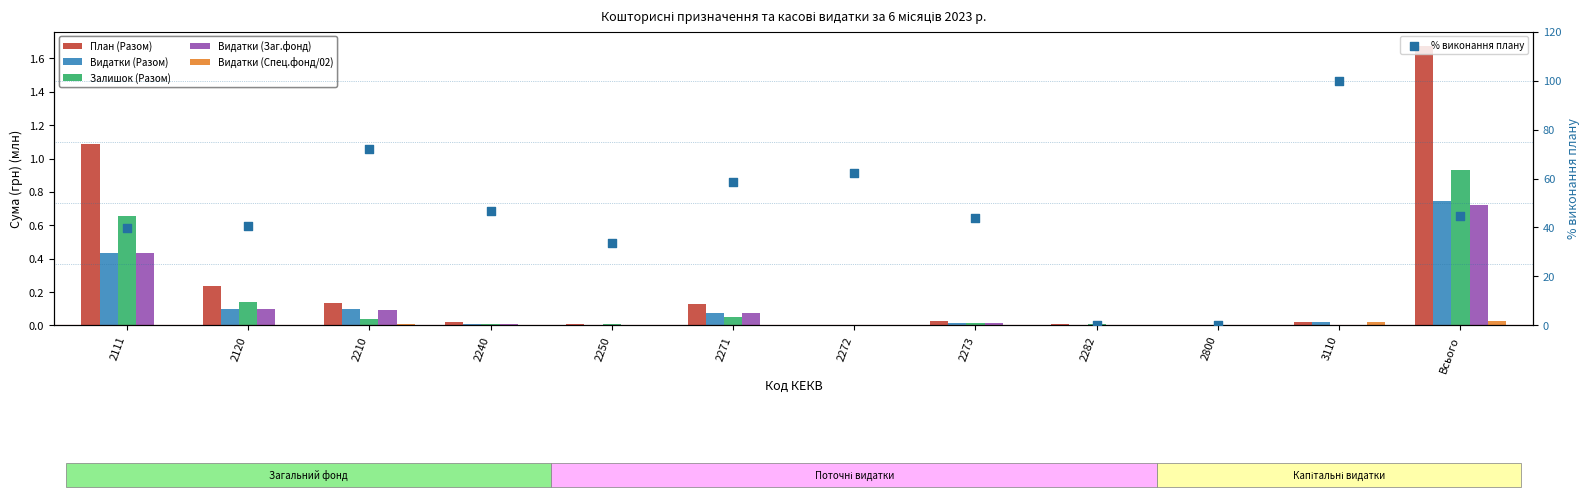

At how many categories does at least one series exceed 36?

9